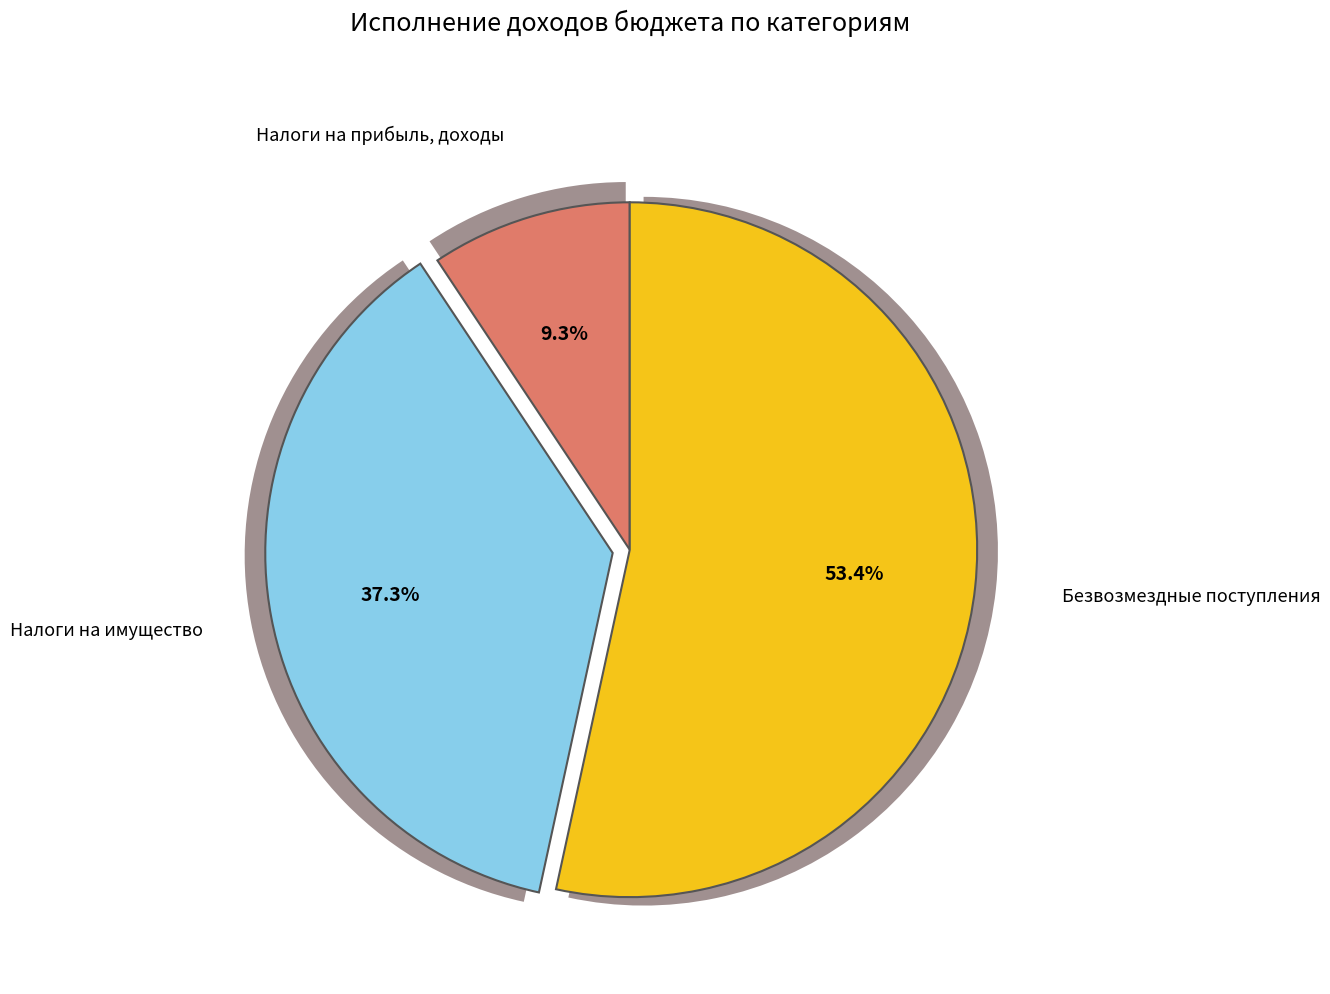

What is the smallest slice in the pie chart?

Налоги на прибыль, доходы